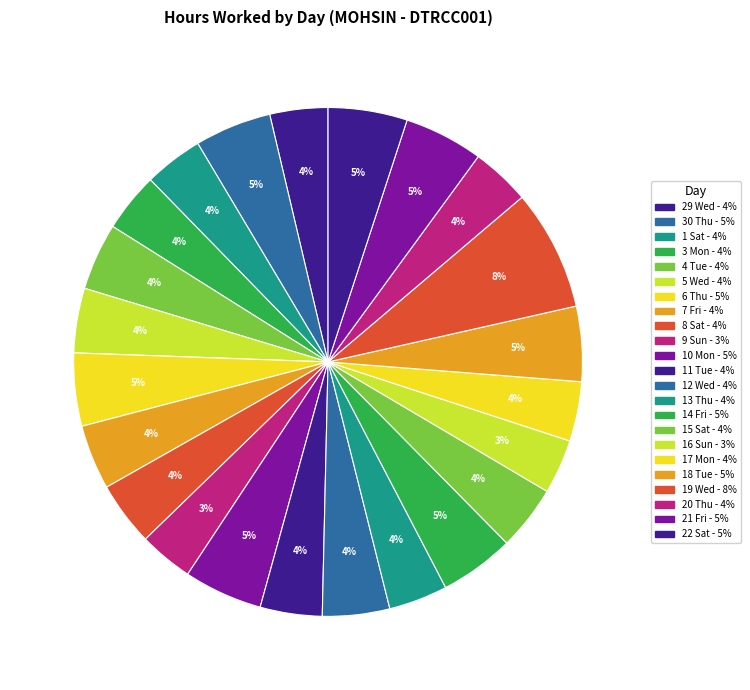

Which slice is the smallest?

9 Sun